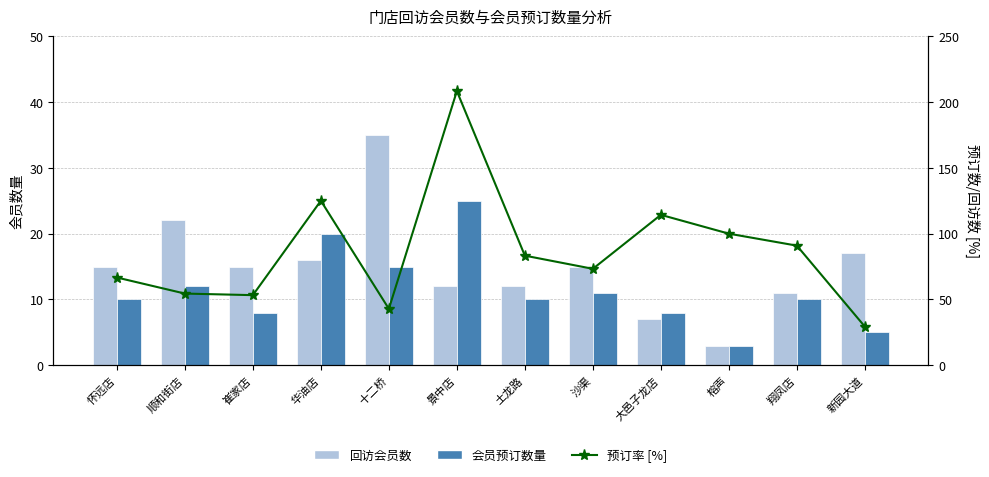

At 沙渠, list the series in order from smallest to largest.

会员预订数量, 回访会员数, 预订率 [%]